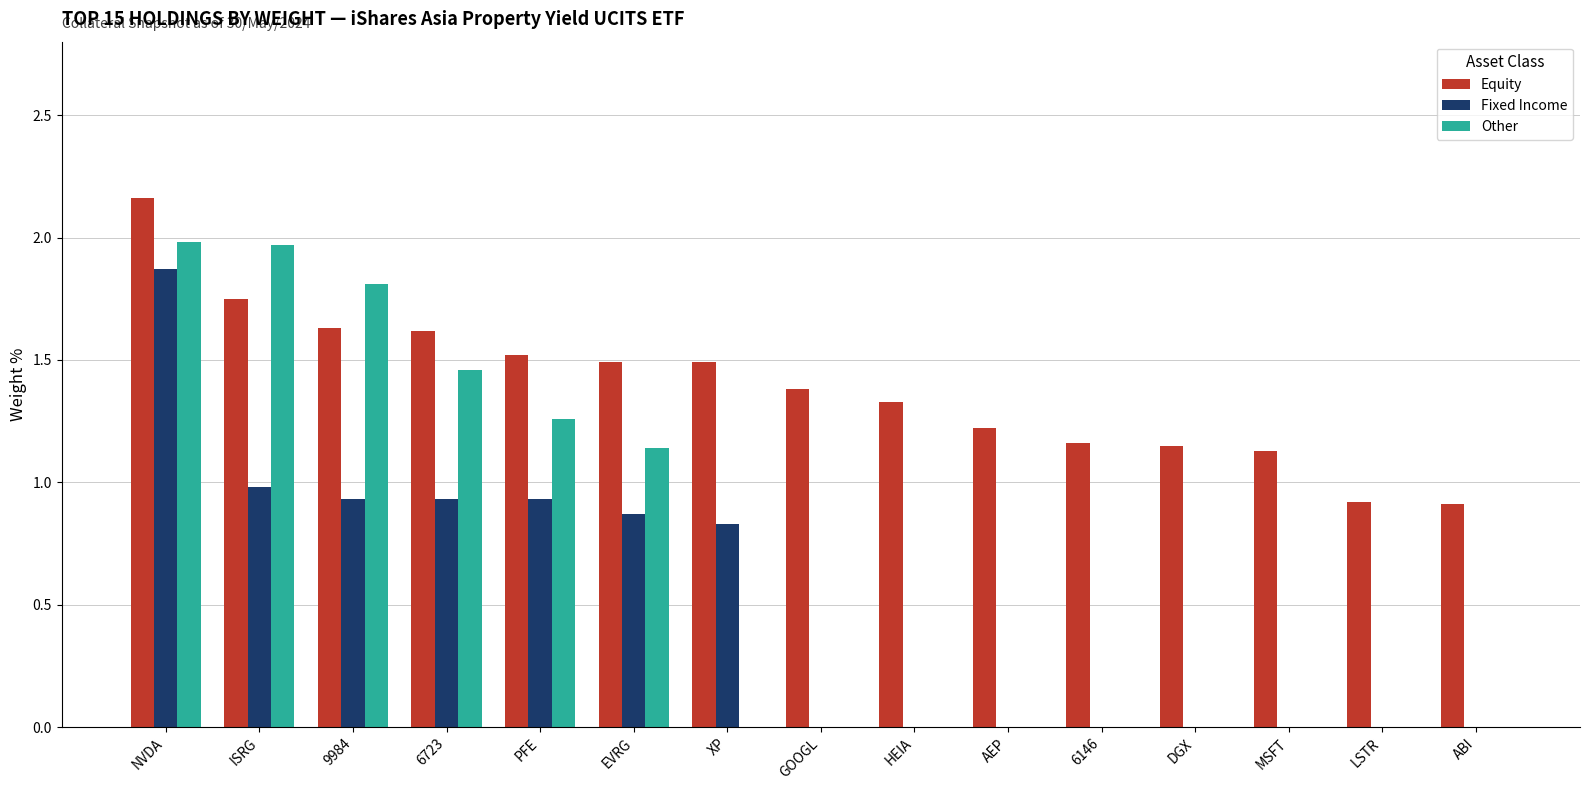

At which label does Equity reach its peak?

NVDA